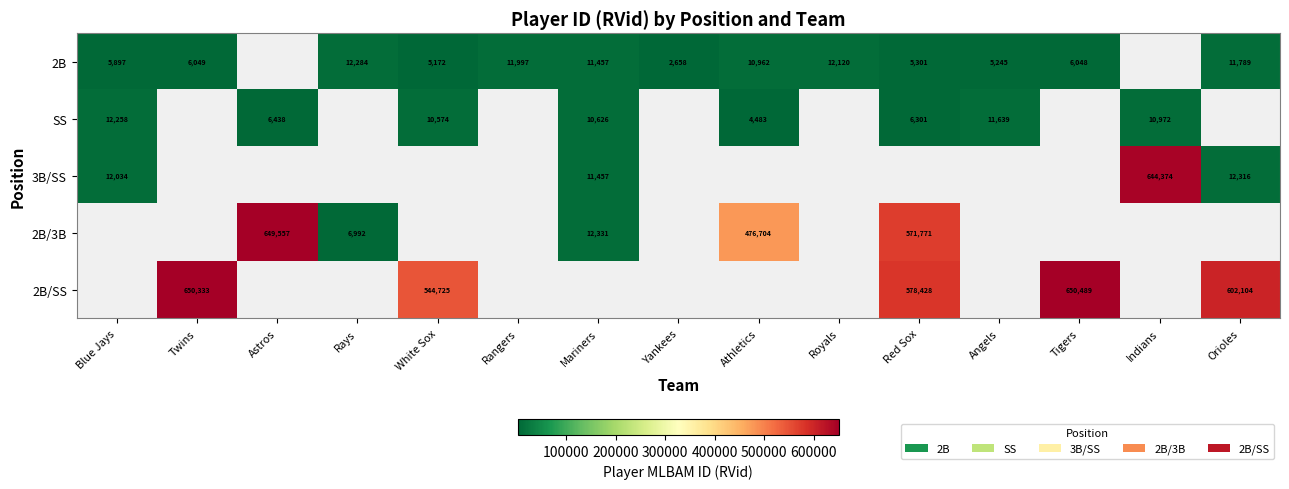

The 2B/SS series shows 298356.9 at Red Sox. True or false?

False